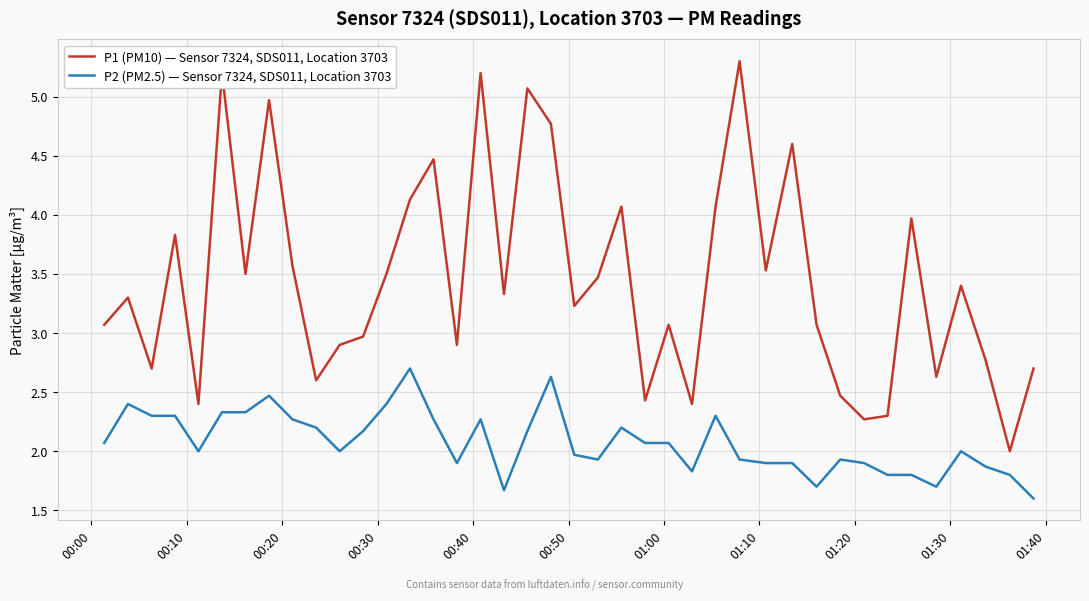

What is the greatest value displayed?

5.3